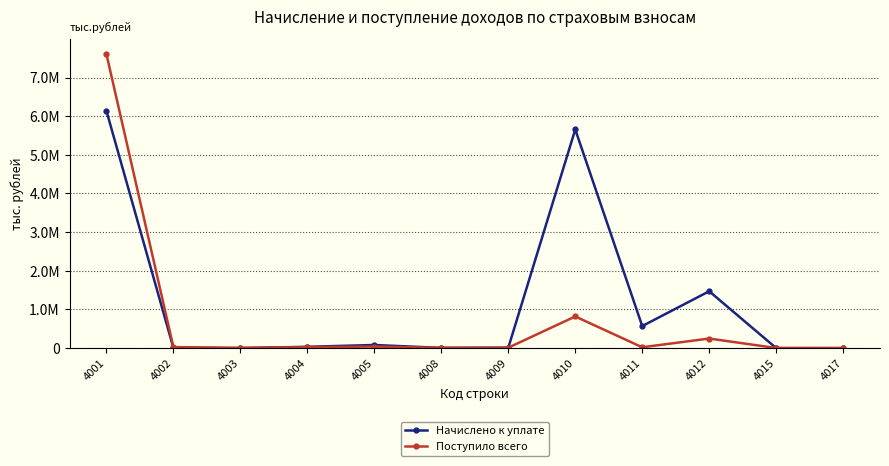

Is this an area chart (filled region under the line)?

No